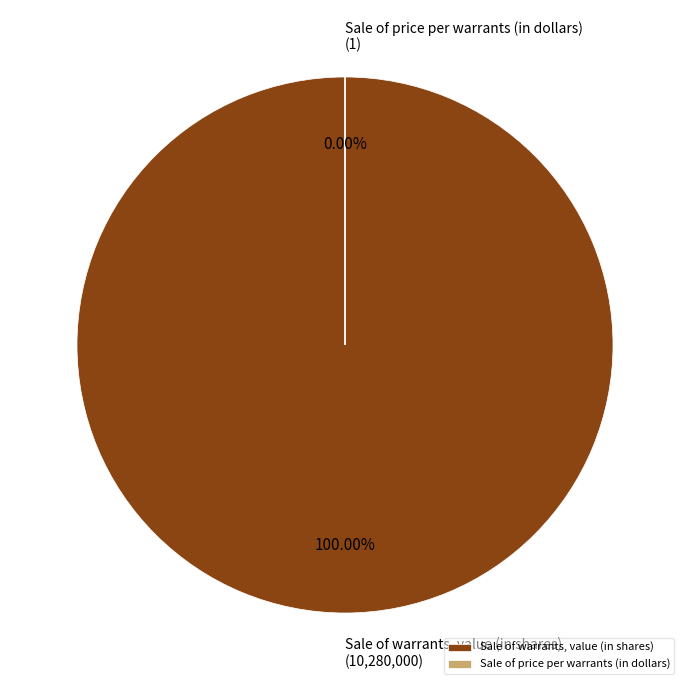

Is it true that Sale of warrants, value (in shares) is 100% of the pie?

True